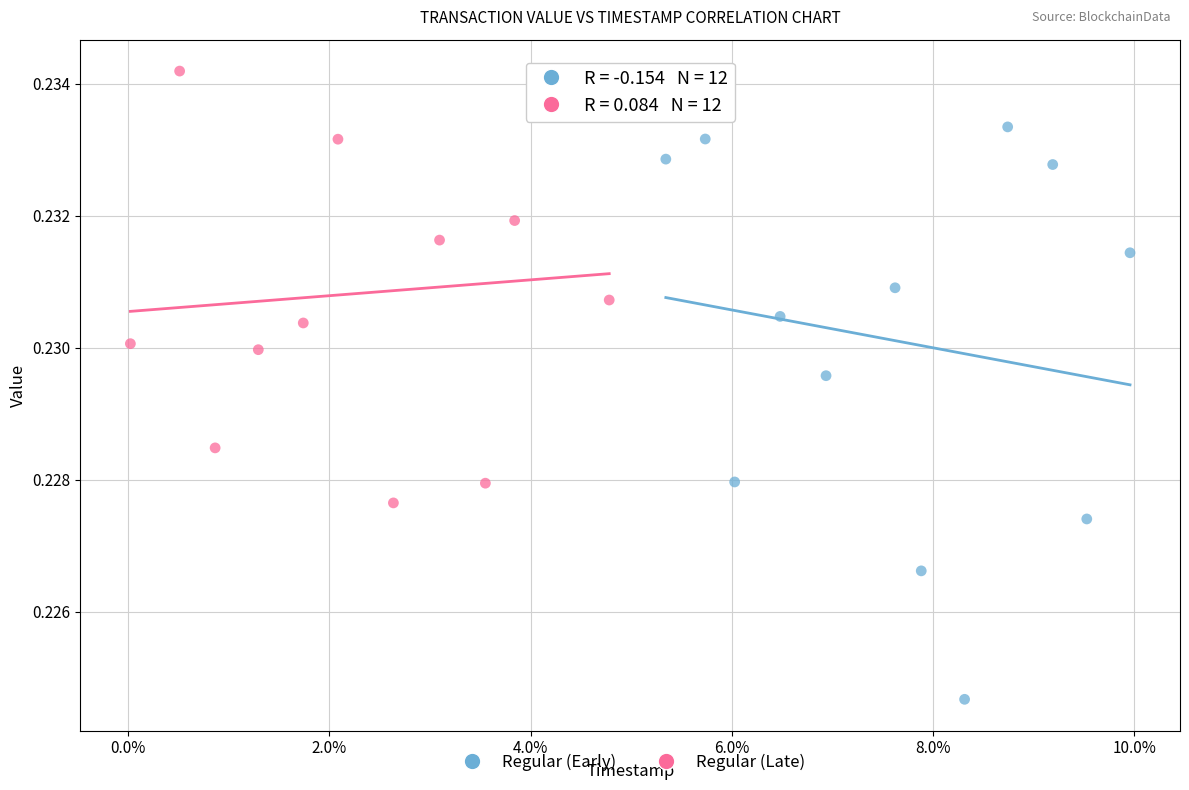

Which series reaches the maximum Y coordinate?

Regular (Late)